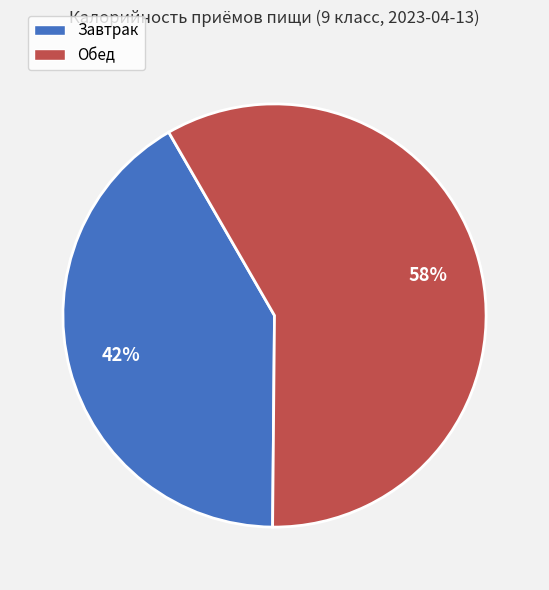

What is the majority slice?

Обед